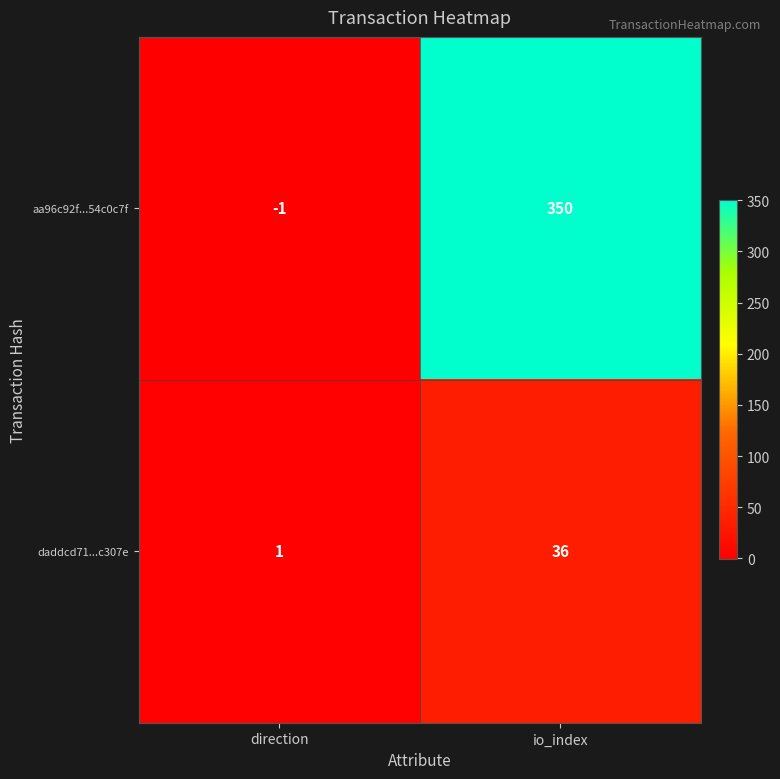

The aa96c92f...54c0c7f series shows 618 at io_index. True or false?

False